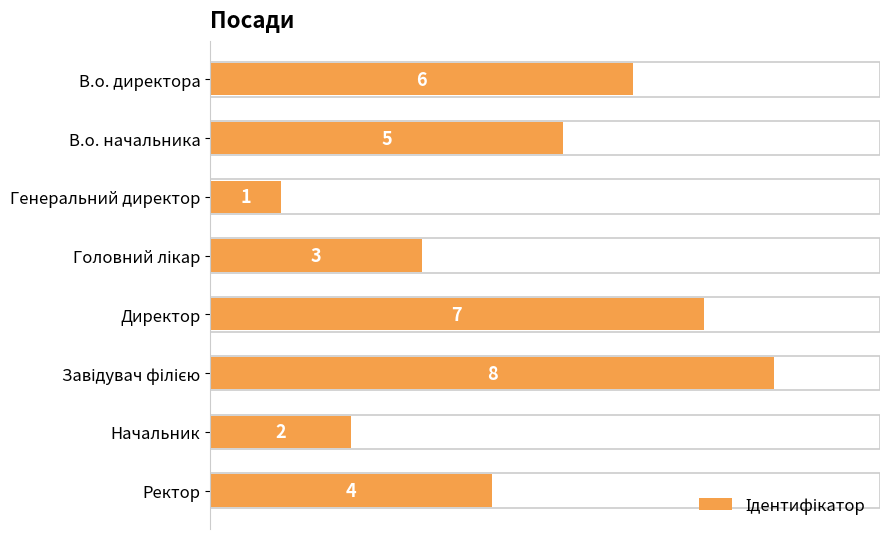

Are the bars grouped side by side (vs. stacked)?

No